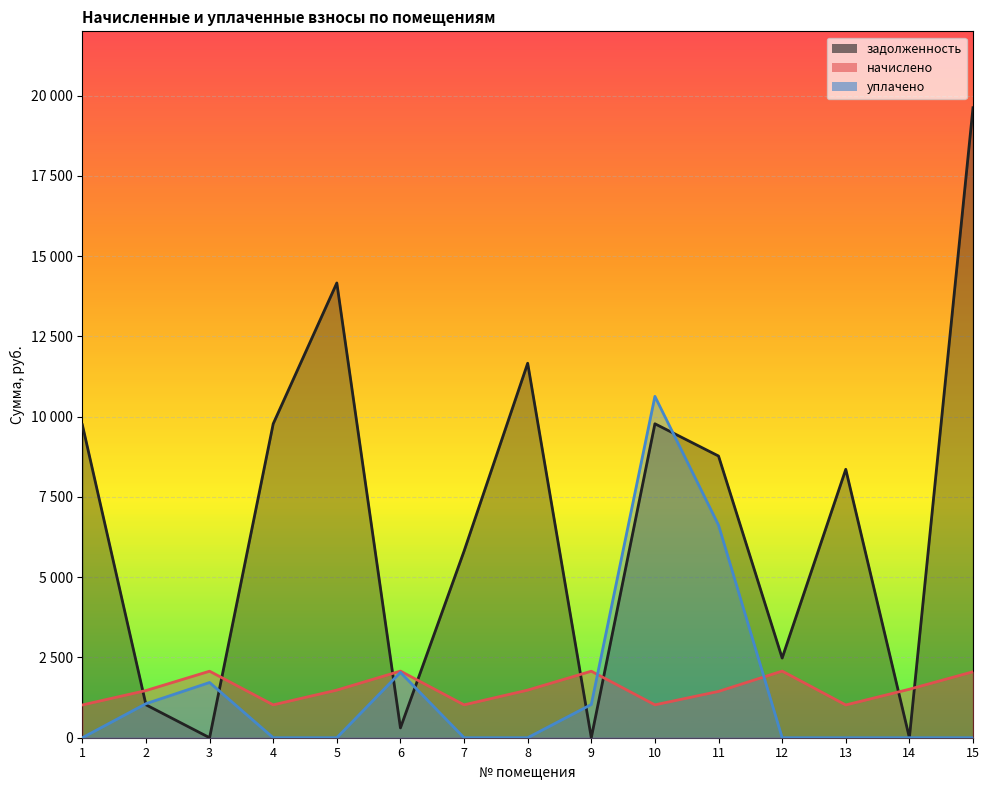

Reading right to left, transcribe all the data shown in this chart.

задолженность: 19620.4	0.0	8359.2	2481.4	8773.2	9777.7	0.0	11663.0	5811.5	305.5	14163.0	9777.7	0.0	1025.0	9745.2
начислено: 2054.8	1510.5	1020.6	2075.2	1442.5	1024.0	2071.8	1483.3	1024.0	2075.2	1483.3	1024.0	2071.8	1469.6	1020.6
уплачено: 0.0	0.0	0.0	0.0	6621.4	10631.1	1035.0	0.0	0.0	2034.9	0.0	0.0	1720.0	1060.0	0.0